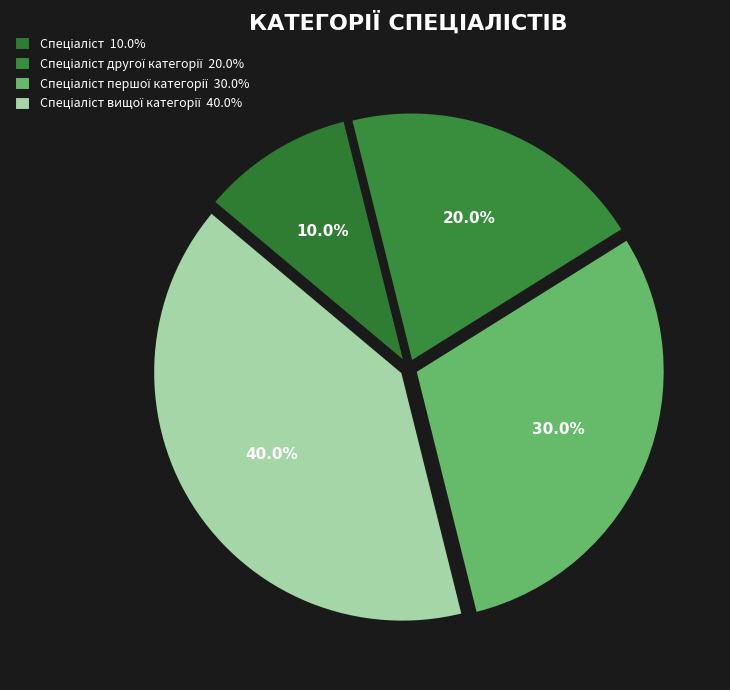

Rank the categories by value from highest to lowest.

Спеціаліст вищої категорії, Спеціаліст першої категорії, Спеціаліст другої категорії, Спеціаліст